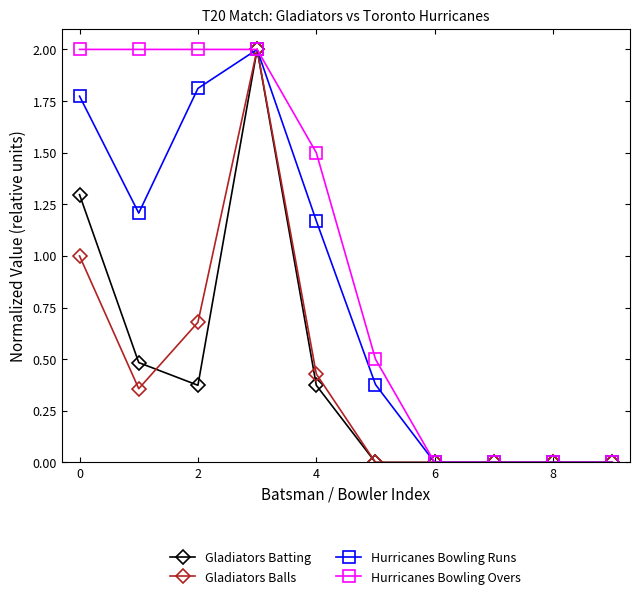

What is the highest value of the Gladiators Balls series?

2.0